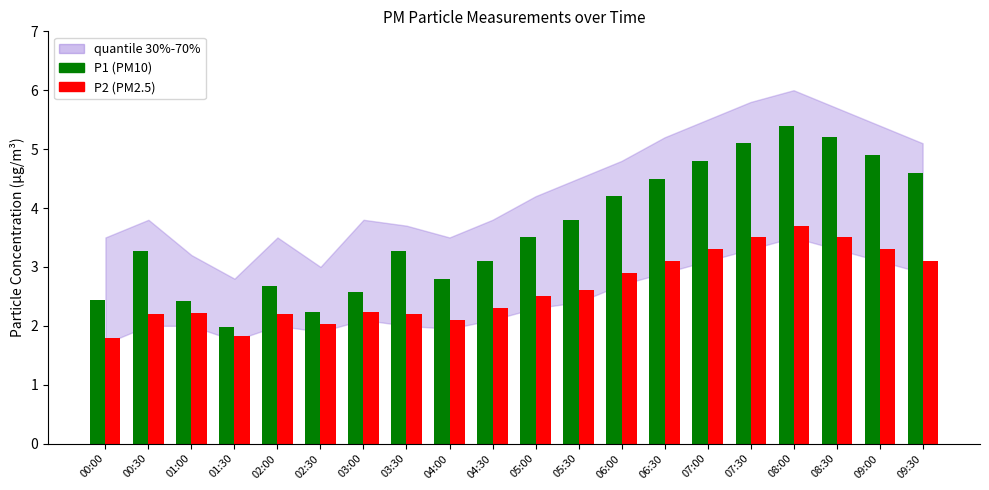

Are the bars horizontal?

No